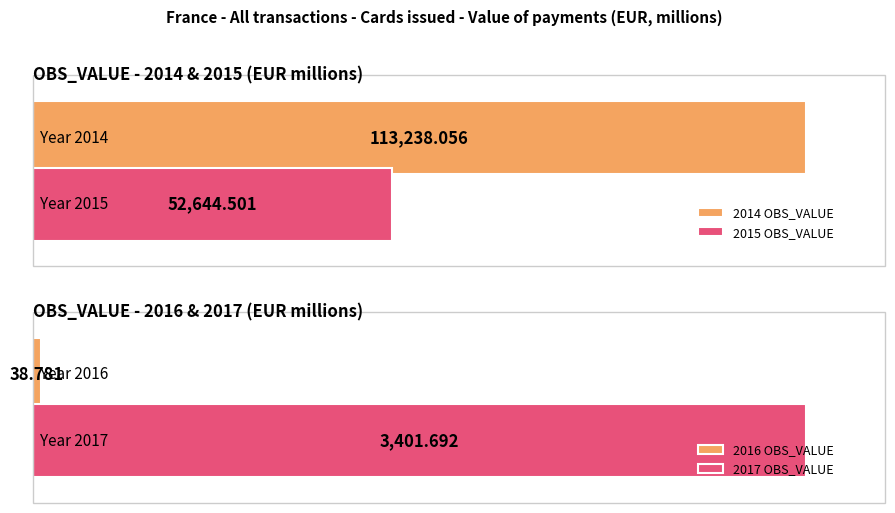

At which label does TIME_PERIOD reach its minimum?

2014